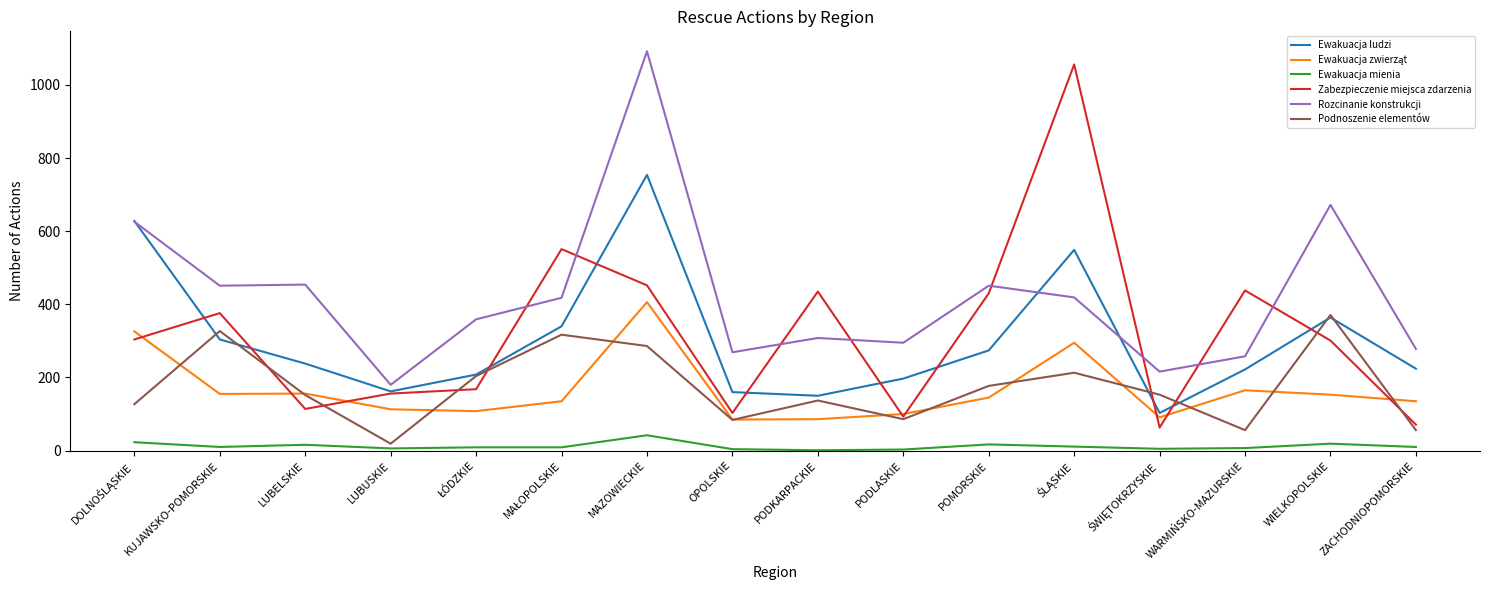

What is the sum of all Zabezpieczenie miejsca zdarzenia values?

5111